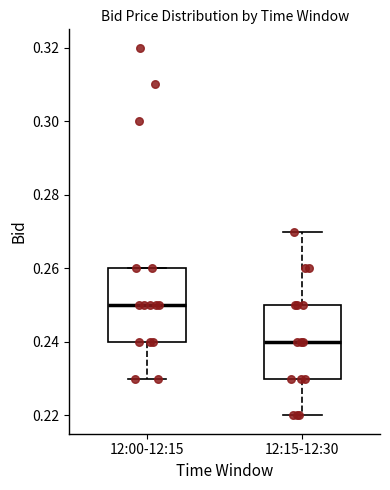

Reading left to right, transcribe this box plot: for each box, give where its median line is, the range the box spans, and where its two whiskers end, as read against the y-axis. The values are not printed on the chart, so give them approximately, as read against the axis.

12:00-12:15: median 0.25, box 0.24 to 0.26, whiskers 0.23 to 0.26
12:15-12:30: median 0.24, box 0.23 to 0.25, whiskers 0.22 to 0.27